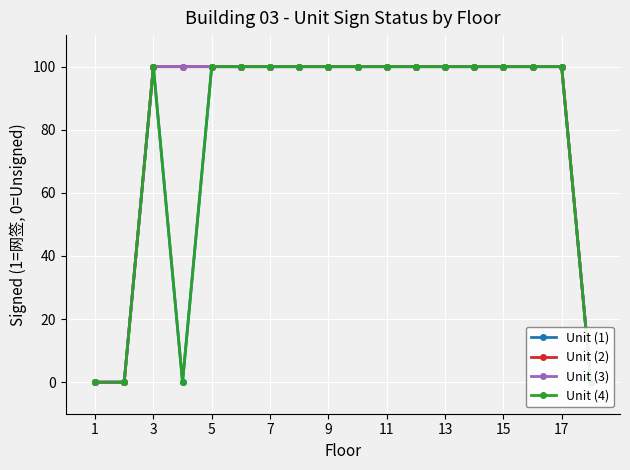

How many series are shown in this chart?

4